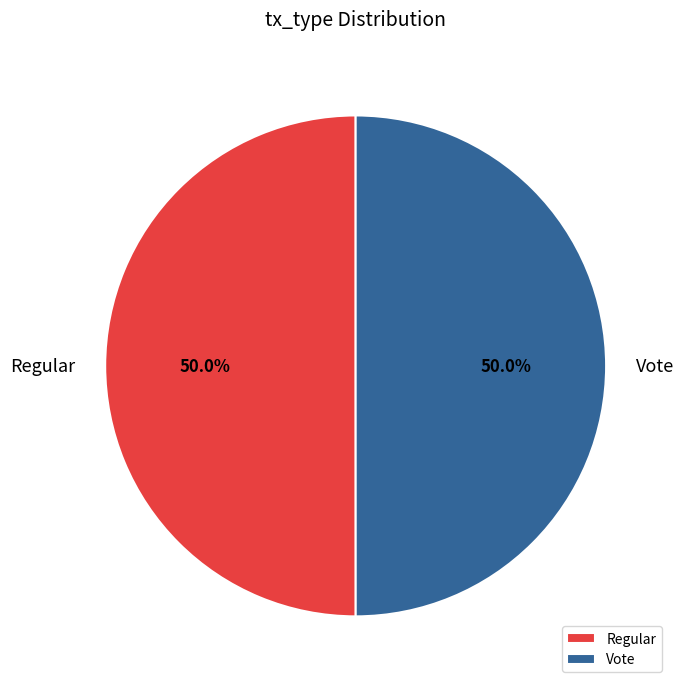

What is the ratio of the value at Vote to the value at Regular?

1.0